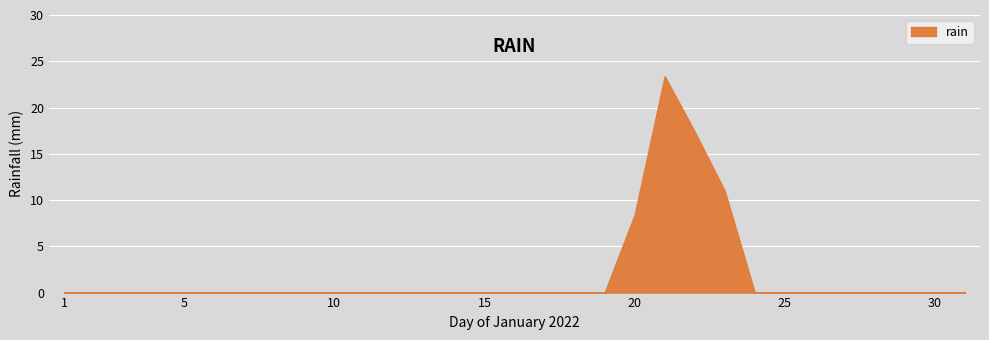

How many categories are shown in the chart?

31